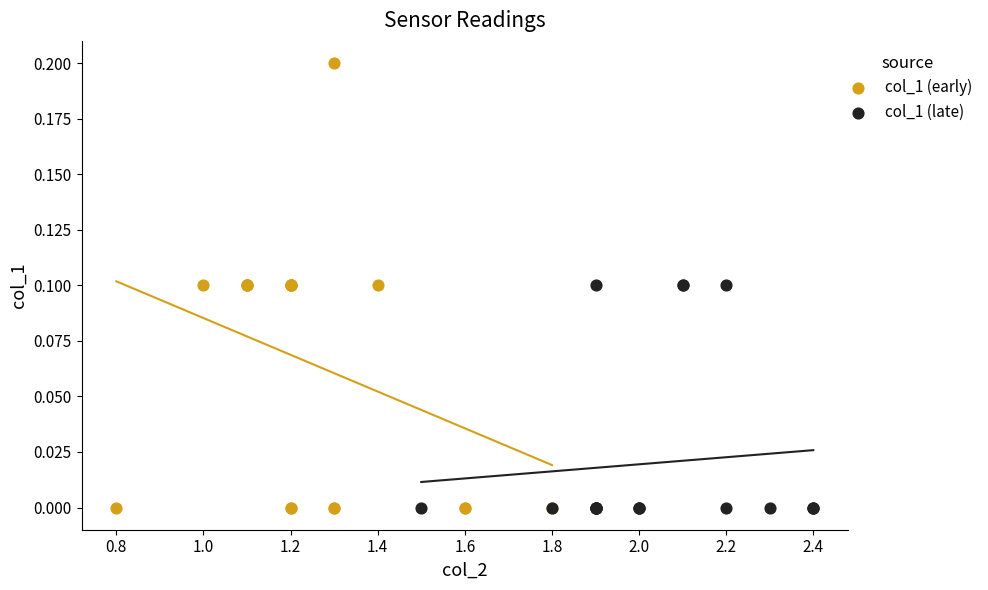

Which series reaches the maximum Y coordinate?

col_1 (early)